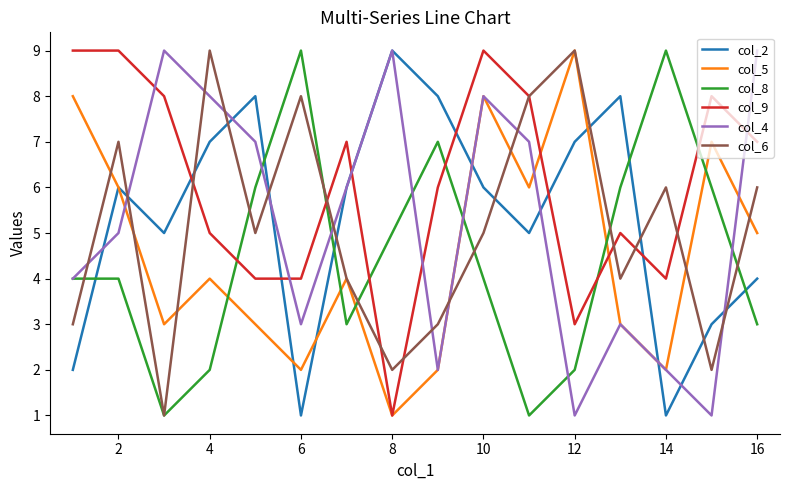

Which series ends up on top after the final intersection of col_2 and col_9?

col_9